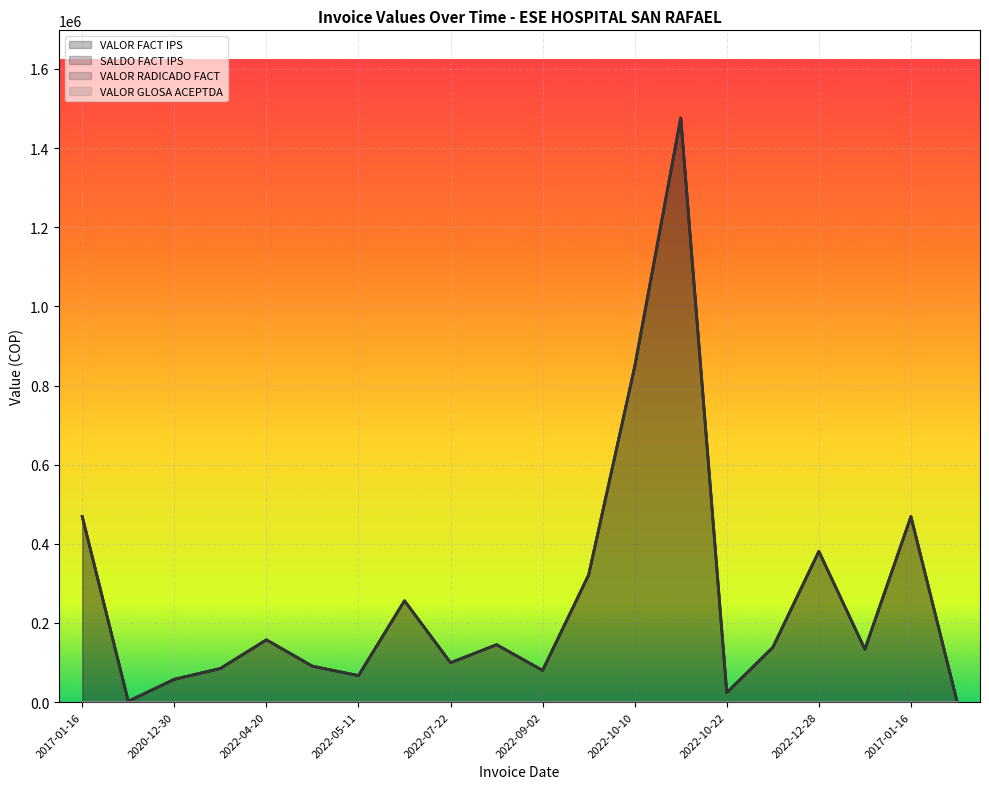

Where is the first local minimum for SALDO FACT IPS?

2017-11-28